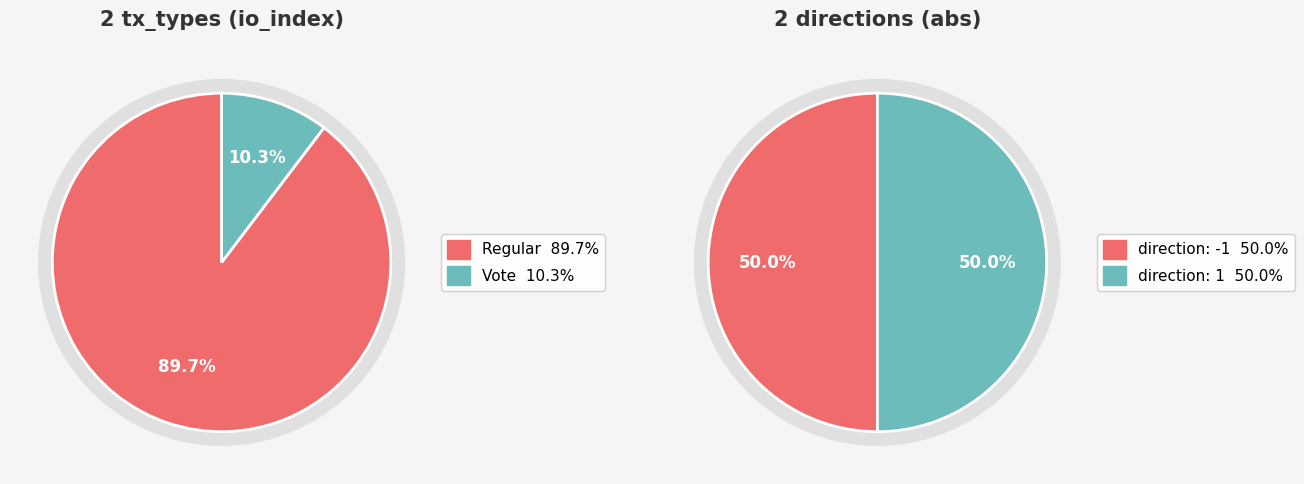

Is it true that io_values is 90% of the pie?

True